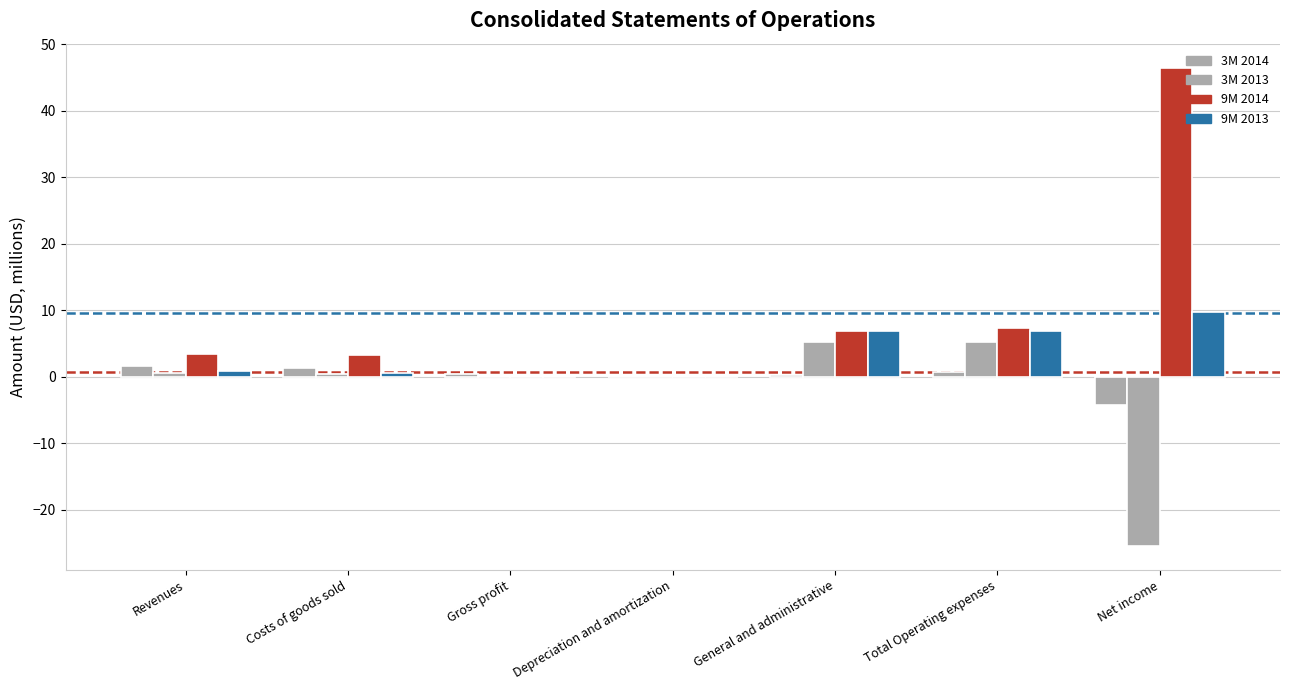

List the labels in order of 3M 2013 value, smallest first.

Net income, Depreciation and amortization, Gross profit, Costs of goods sold, Revenues, General and administrative, Total Operating expenses